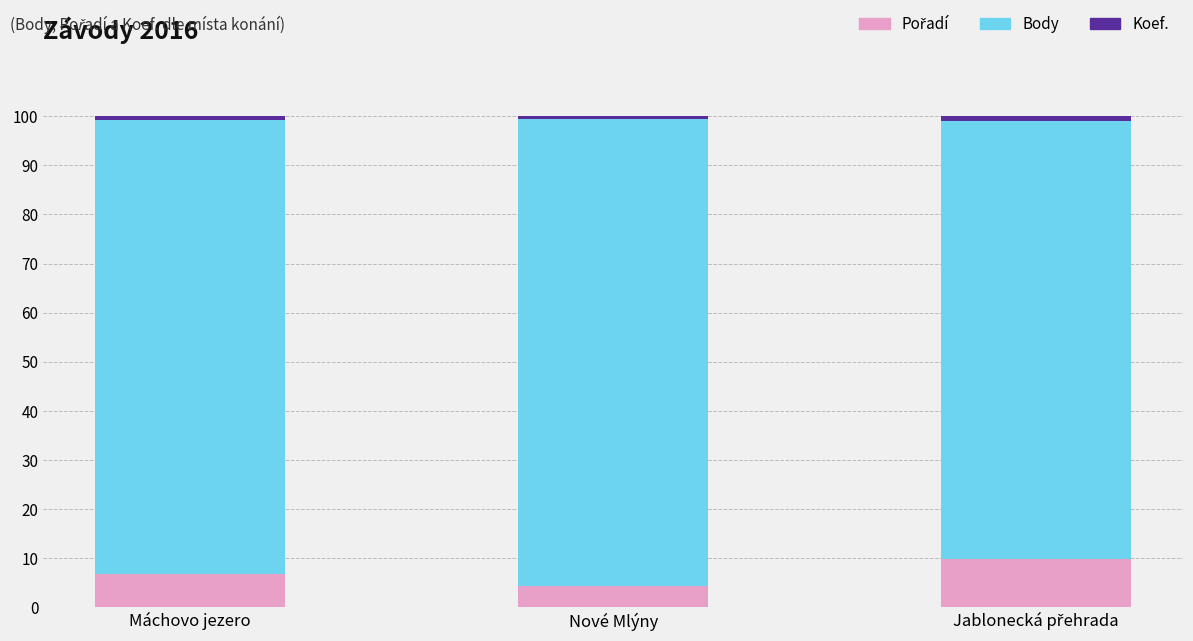

How many data points does each series have?

3